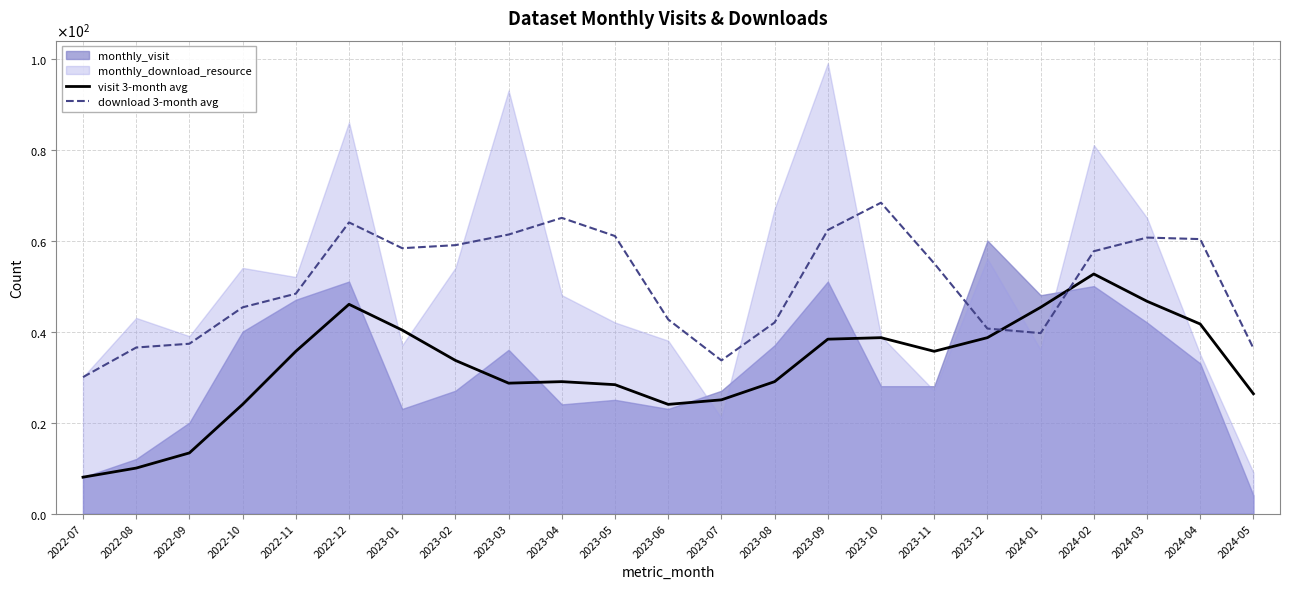

After their last crossing, which series has the higher values: visit 3-month avg or download 3-month avg?

download 3-month avg